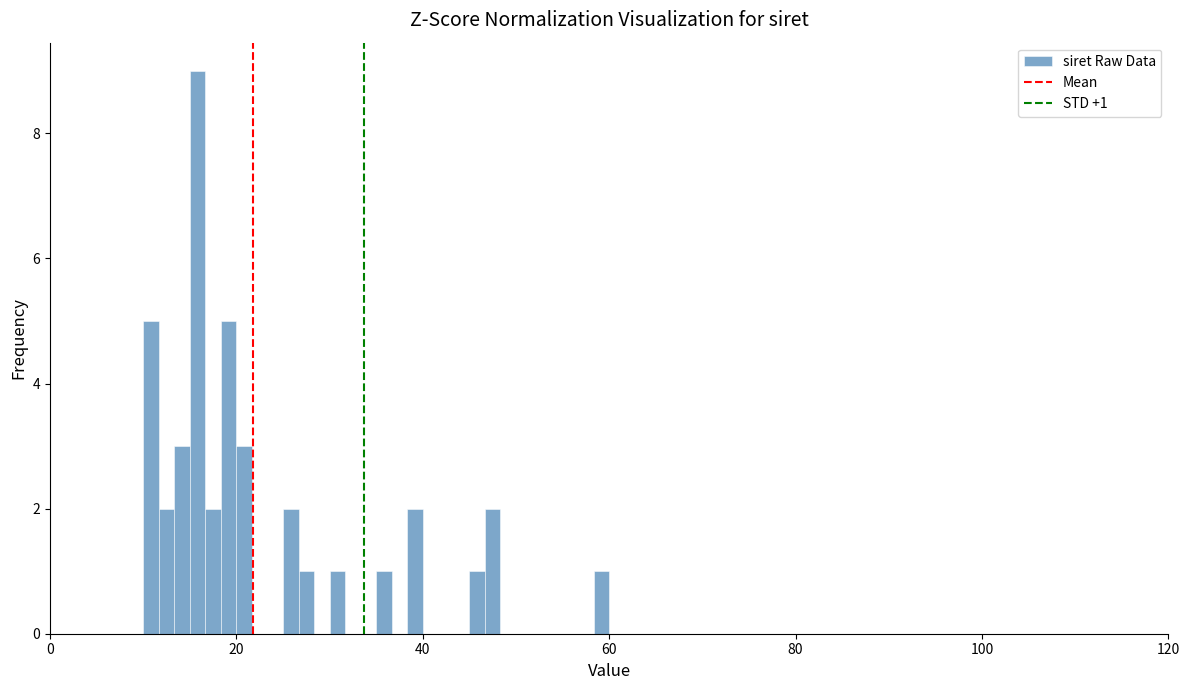

Around what value on the x-axis is the tallest bar? Give the approximate position of its centre, as read against the axis.

16